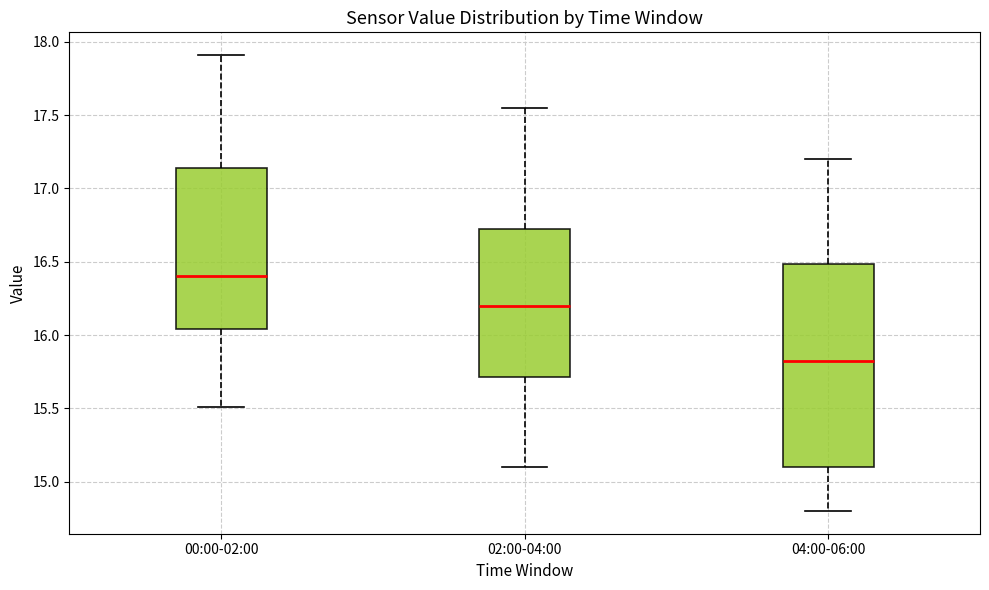

Which box is the tallest, from its lower edge to its upper edge?

04:00-06:00